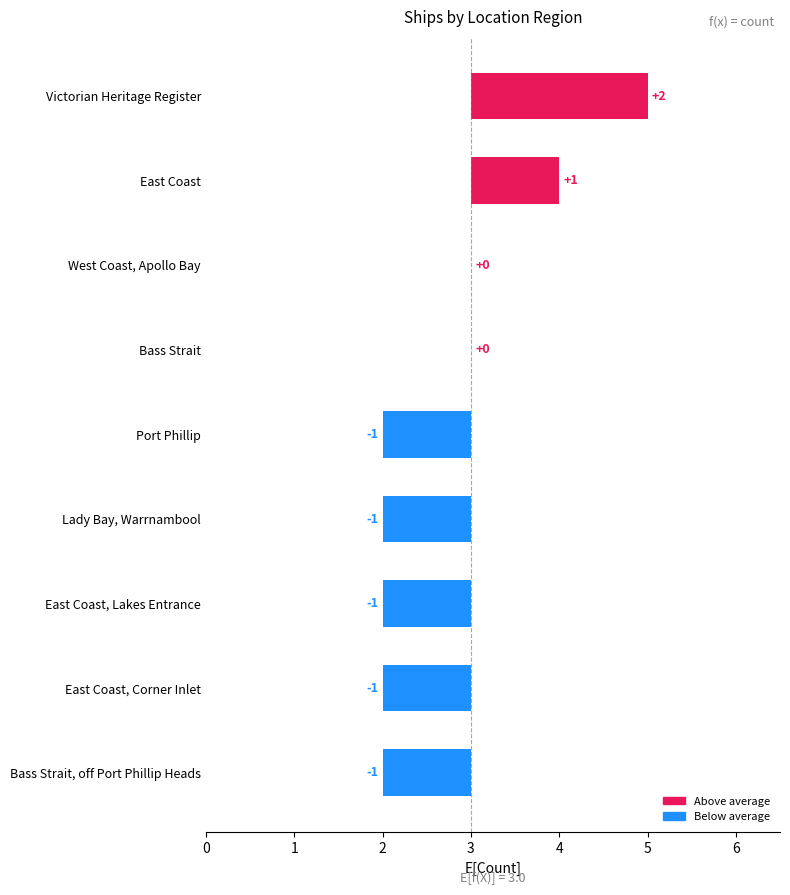

List the labels in order of value, smallest first.

Port Phillip, Lady Bay, Warrnambool, East Coast, Lakes Entrance, East Coast, Corner Inlet, Bass Strait, off Port Phillip Heads, West Coast, Apollo Bay, Bass Strait, East Coast, Victorian Heritage Register